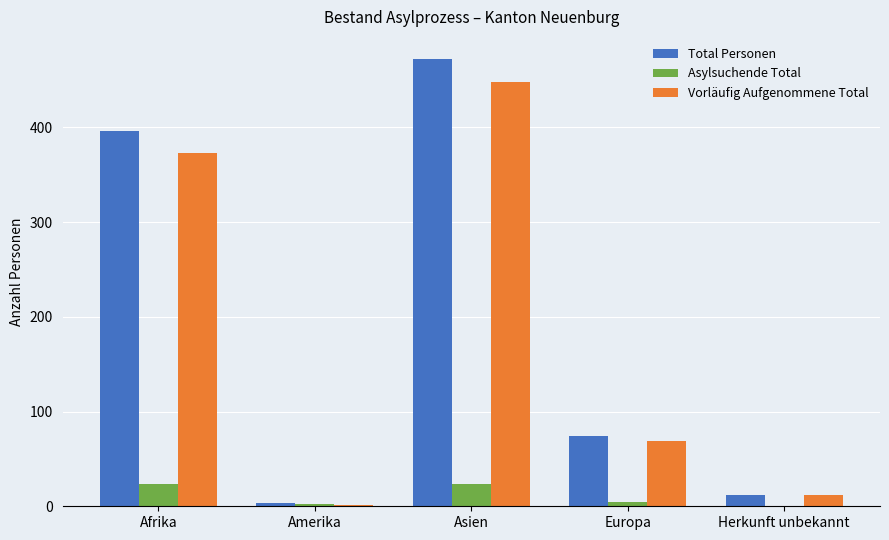

What is the sum of the Total Personen values at Asien and Afrika?

868